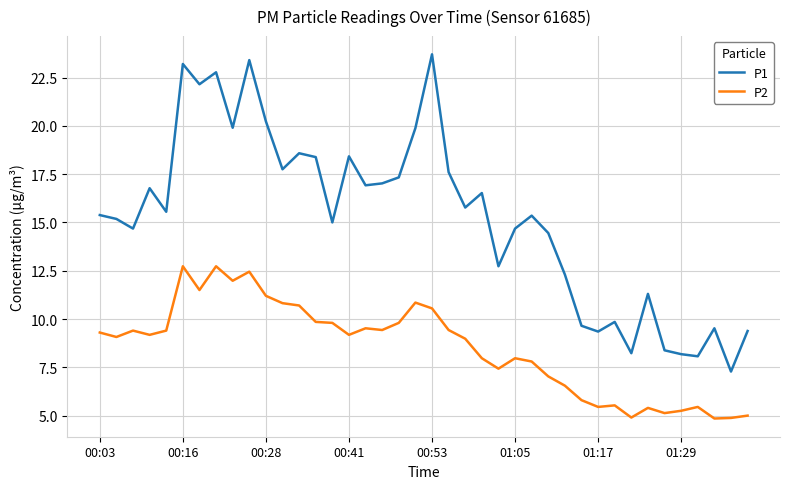

What is the lowest value of the P1 series?

7.3